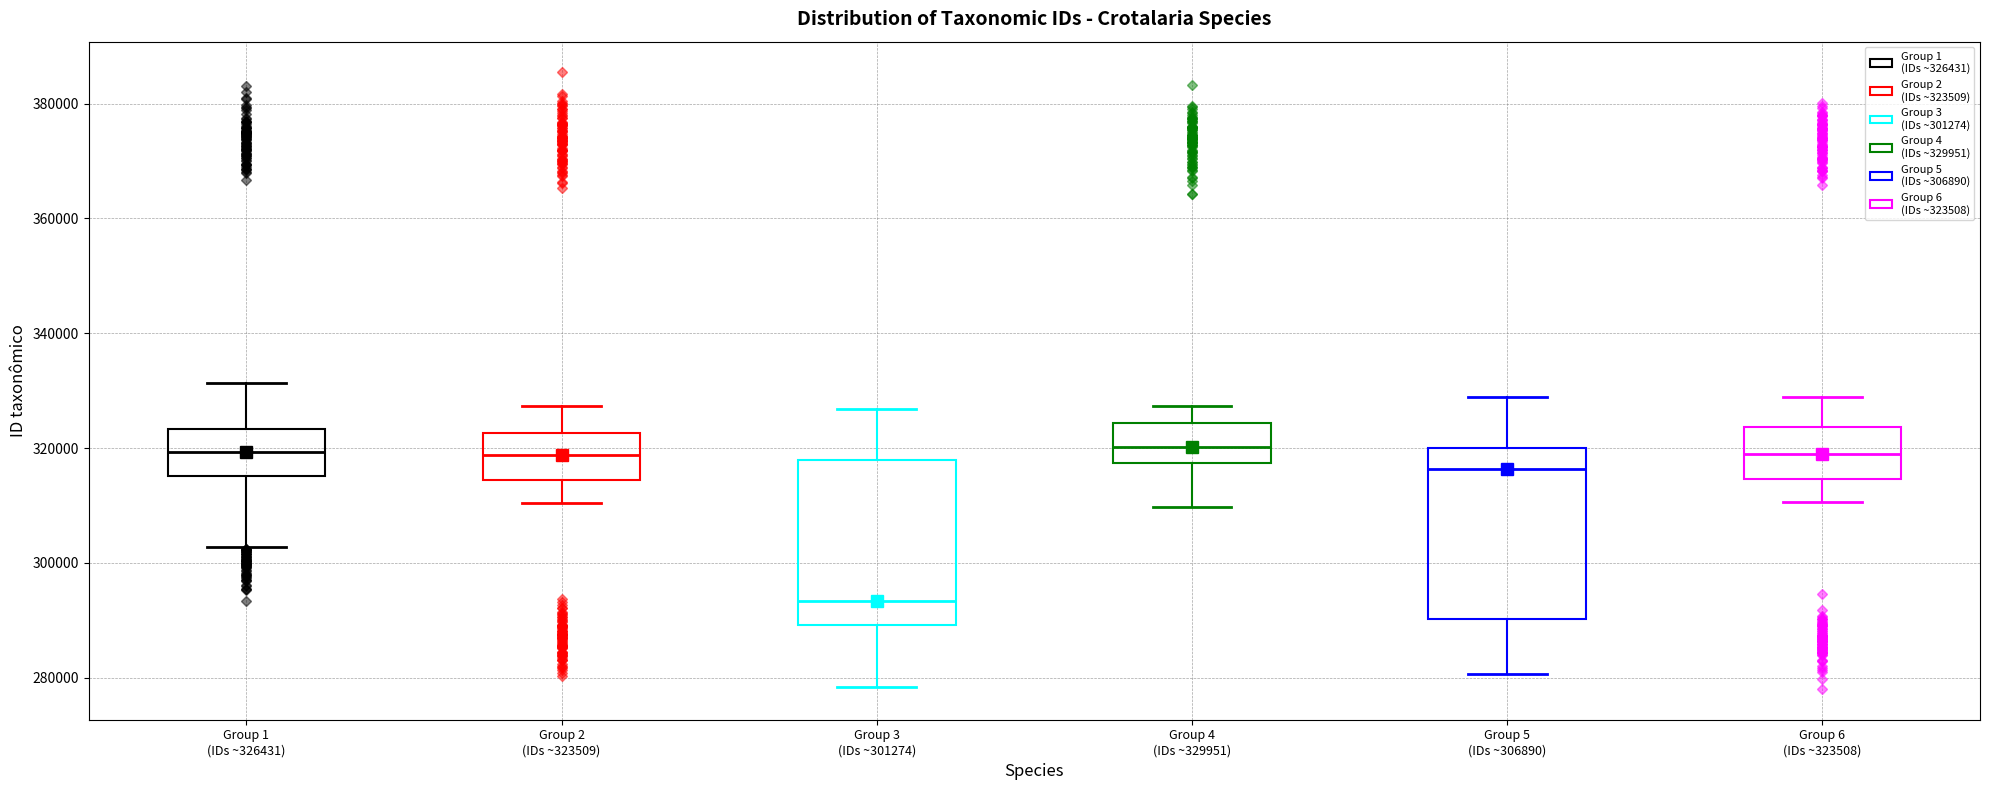

Which box has the lowest median line?

Group 3 (IDs ~301274)